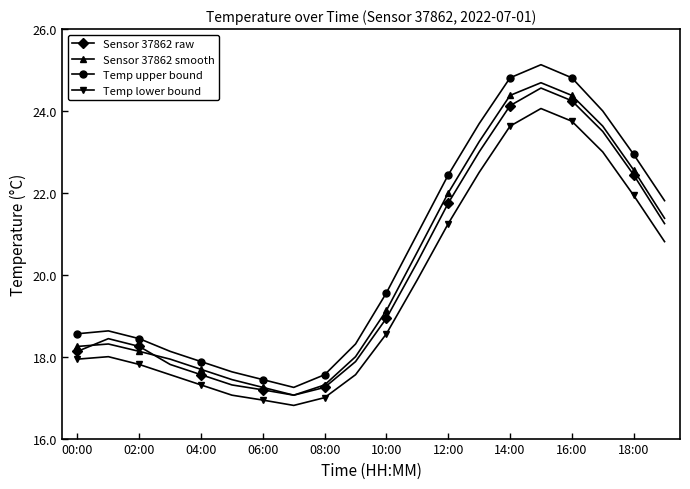

True or false: Sensor 37862 raw and Temp lower bound cross at least once.

False